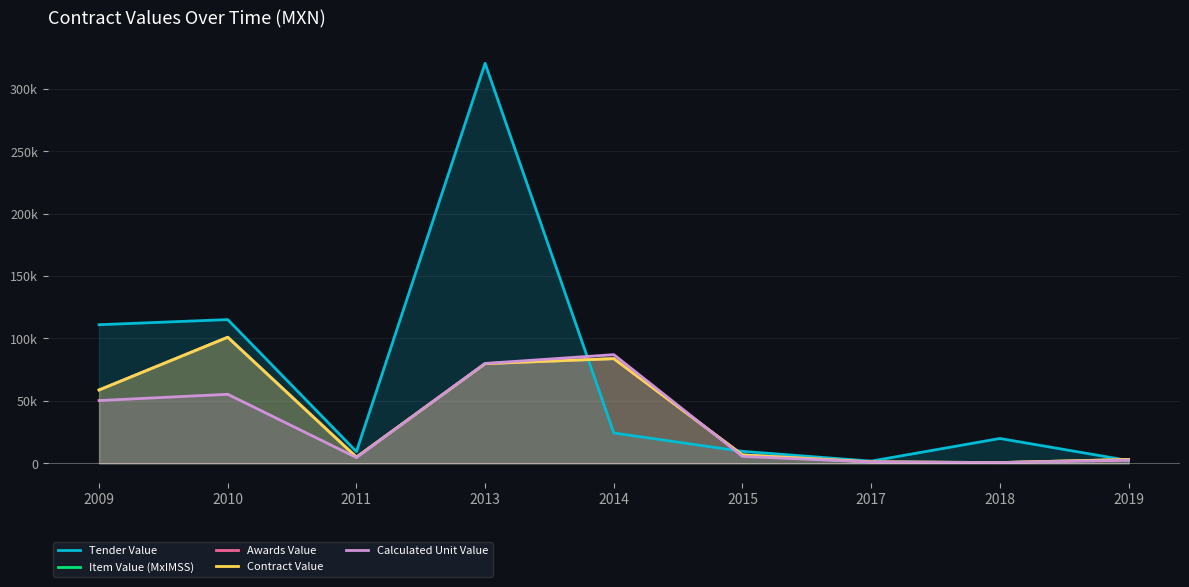

Which series changed the most between 2009 and 2013?

Tender Value